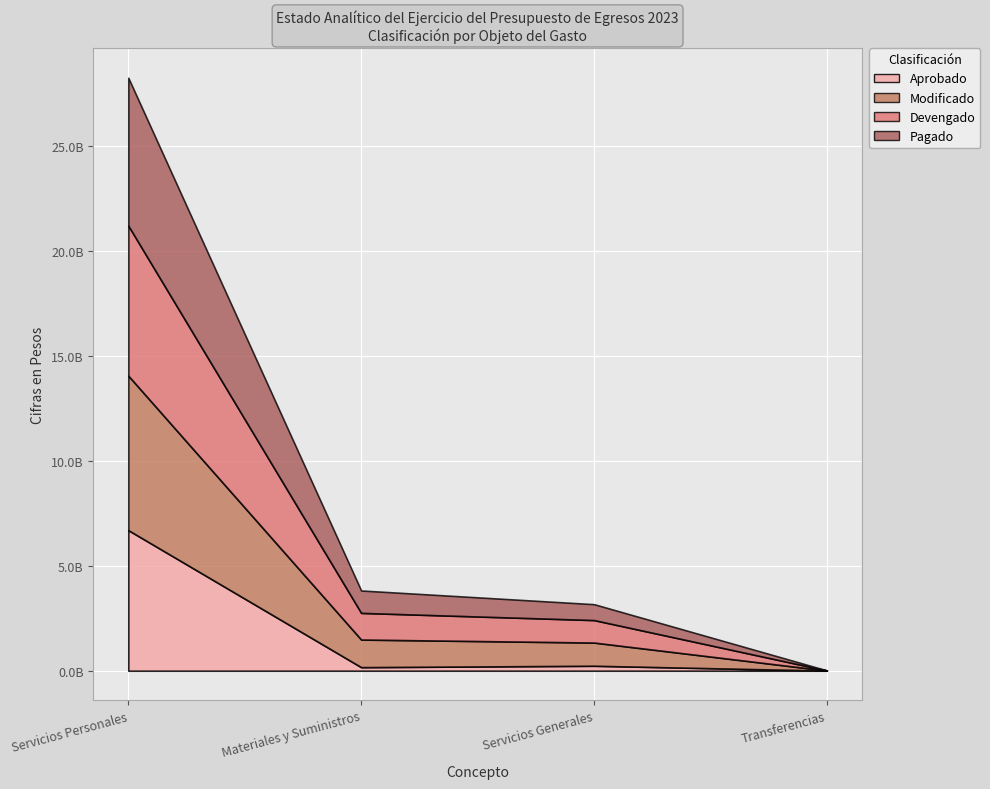

Which series has the largest range (max minus min)?

Modificado